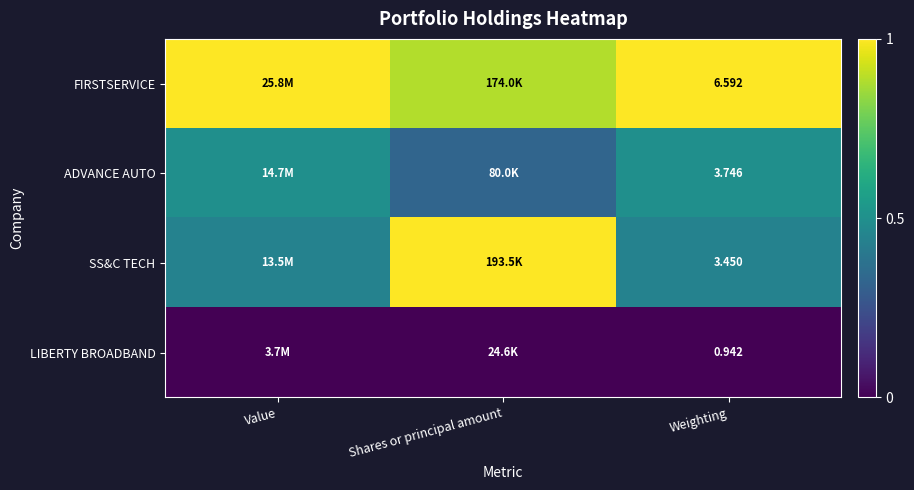

Rank the series at Weighting from lowest to highest value.

LIBERTY BROADBAND, SS&C TECH, ADVANCE AUTO, FIRSTSERVICE